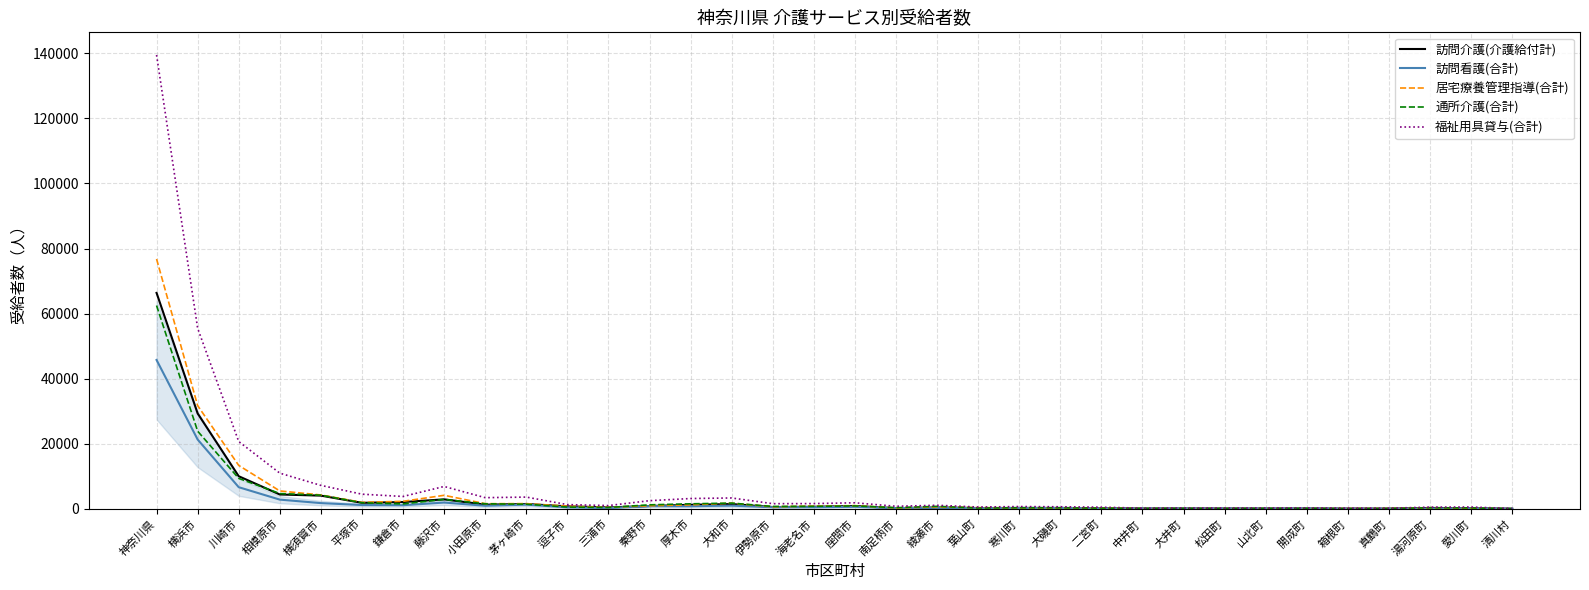

What position from the right is 葉山町?

14